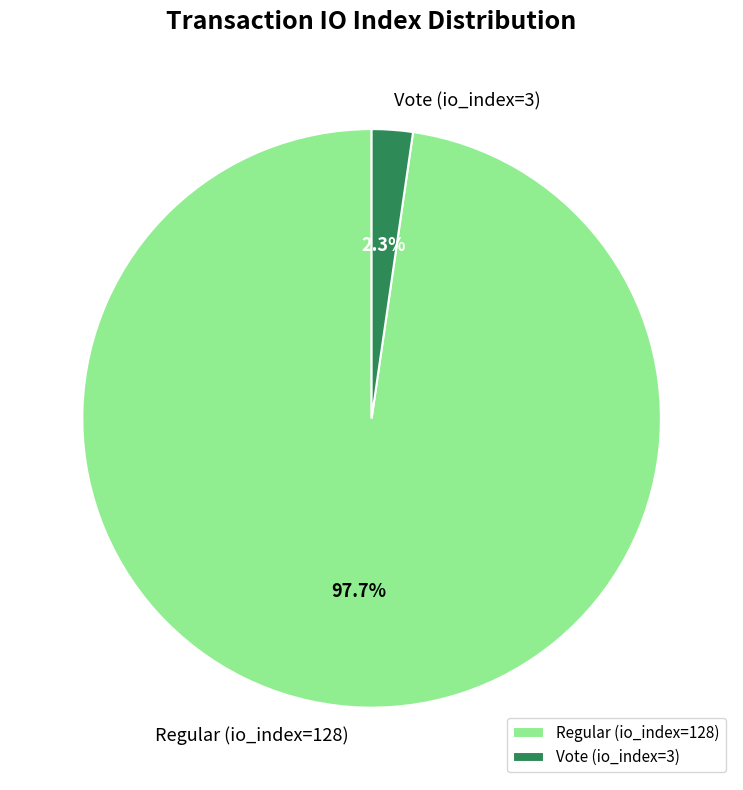

To the nearest percent, what percentage of the pie is Regular (io_index=128)?

98%